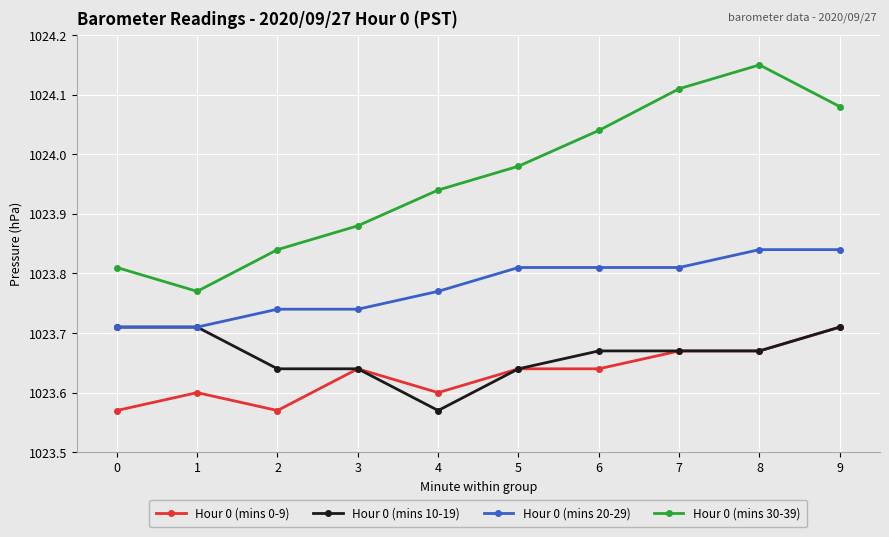

Count the number of categories in the chart.

10